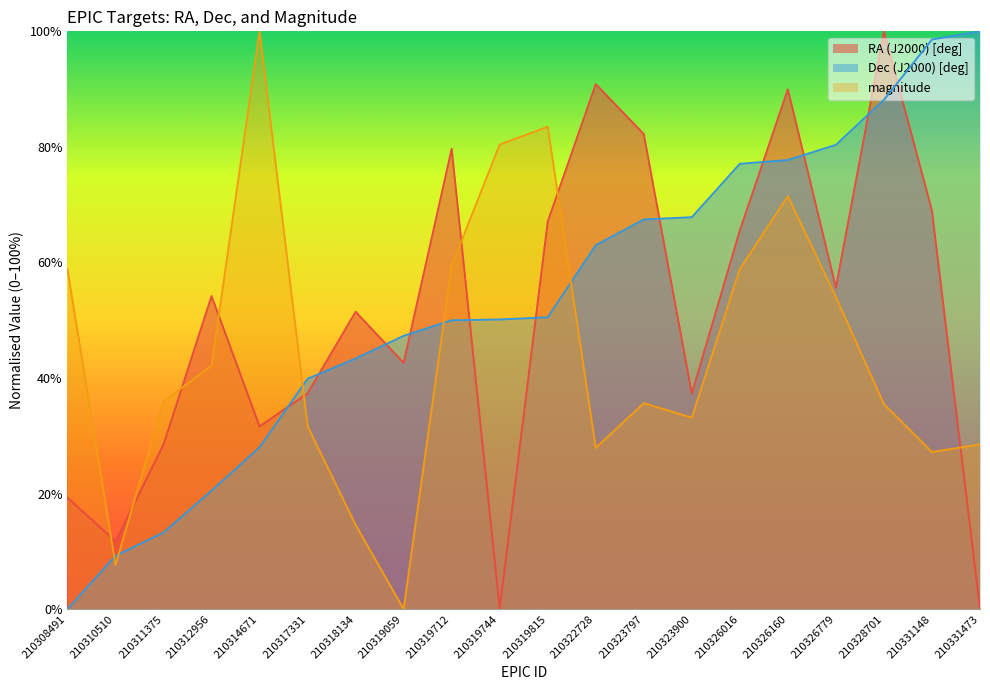

At which category does magnitude reach its first local valley?

210310510